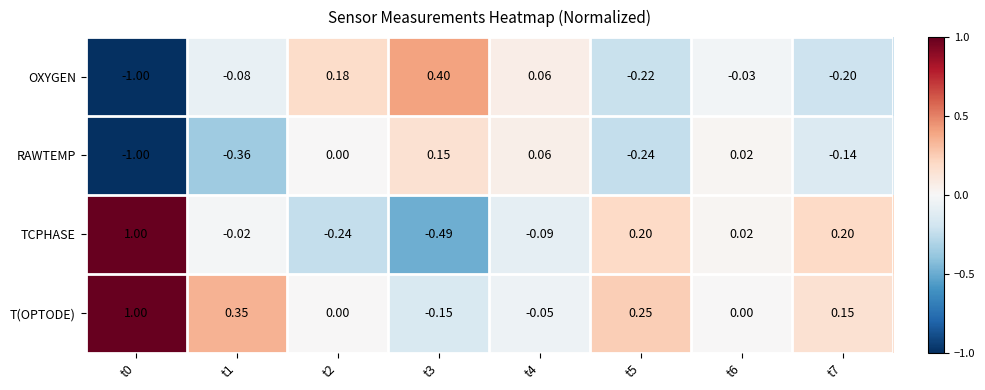

Which series has the largest range (max minus min)?

TCPHASE